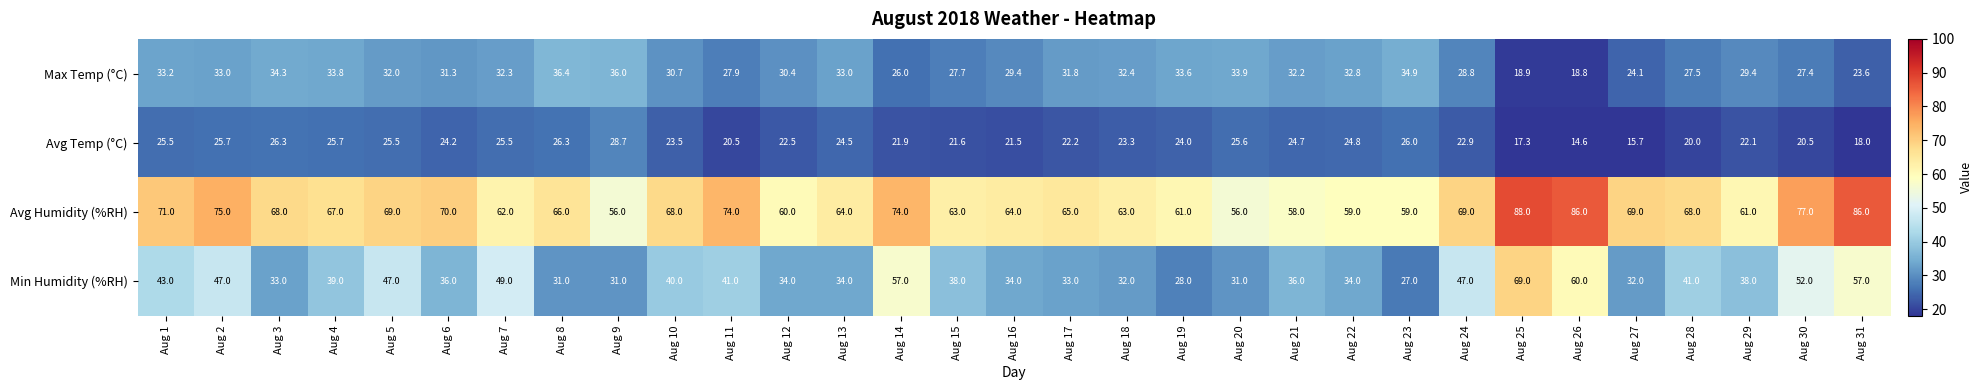

List the series in order of their peak value, highest first.

Avg Humidity (%RH), Min Humidity (%RH), Max Temp (°C), Avg Temp (°C)